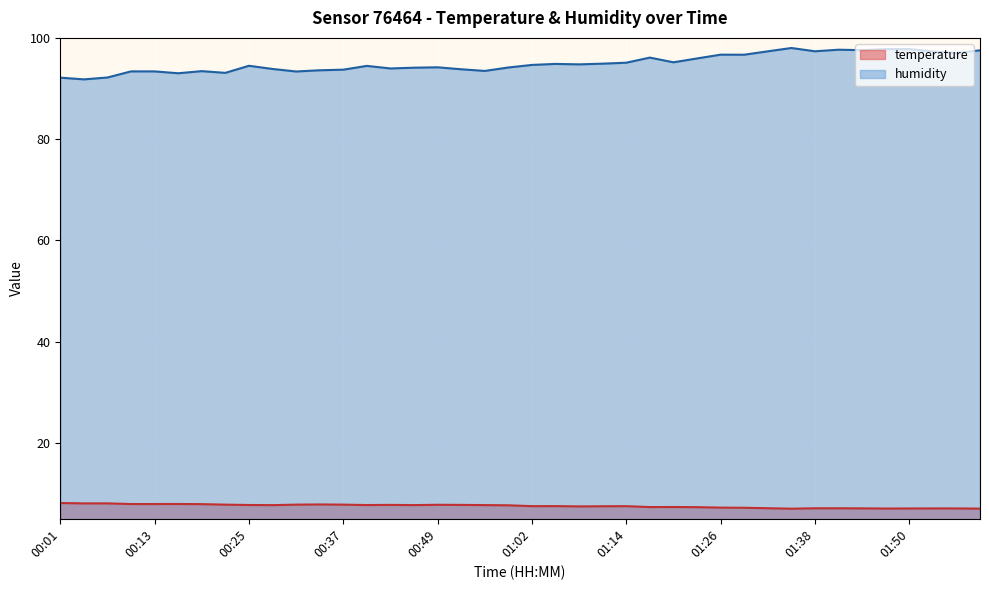

Where is the first local maximum for humidity?

00:19